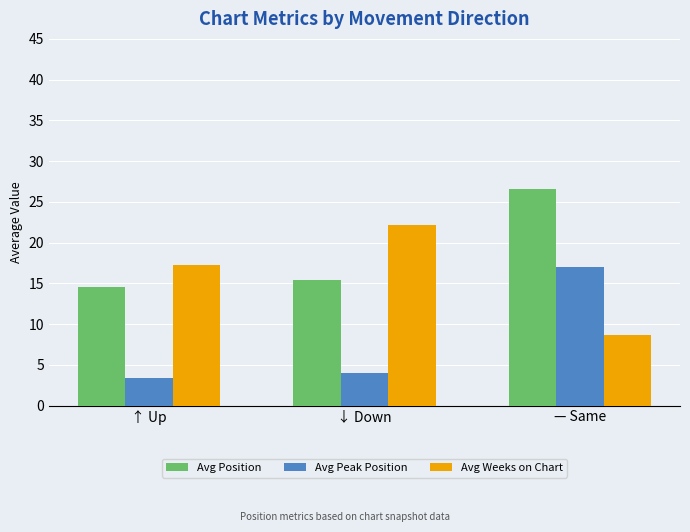

At ↑ Up, list the series in order from largest to smallest.

Avg Weeks on Chart, Avg Position, Avg Peak Position